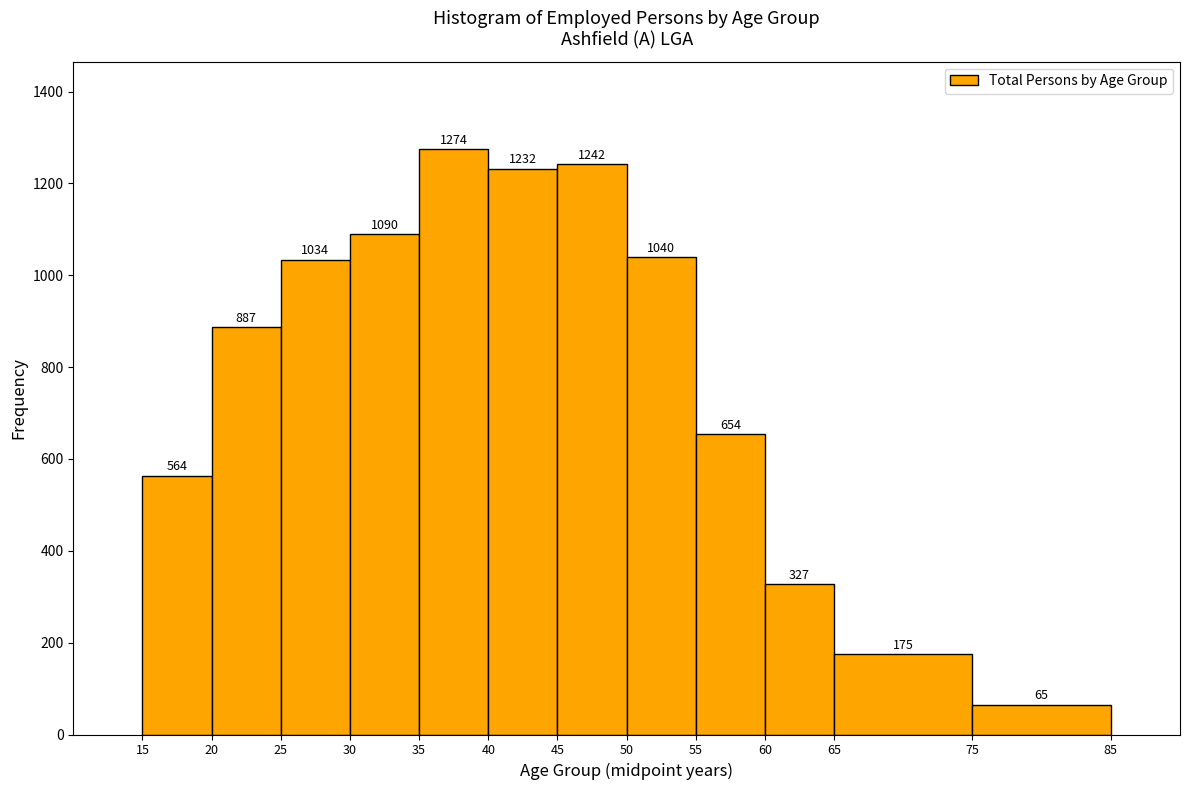

Reading left to right, list every bar in this chart as the range it spans on the x-axis followed by its height.

15 to 20: 564
20 to 25: 887
25 to 30: 1034
30 to 35: 1090
35 to 40: 1274
40 to 45: 1232
45 to 50: 1242
50 to 55: 1040
55 to 60: 654
60 to 65: 327
65 to 75: 175
75 to 85: 65